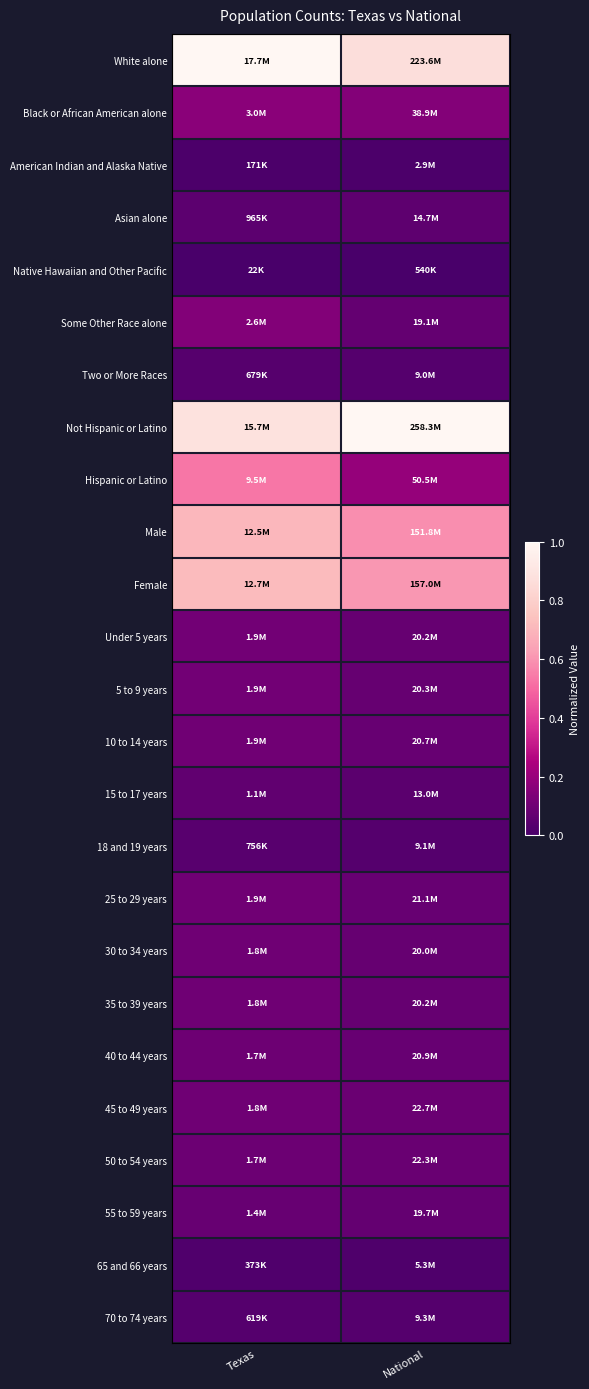

Which series changed the most between Texas and National?

Hispanic or Latino